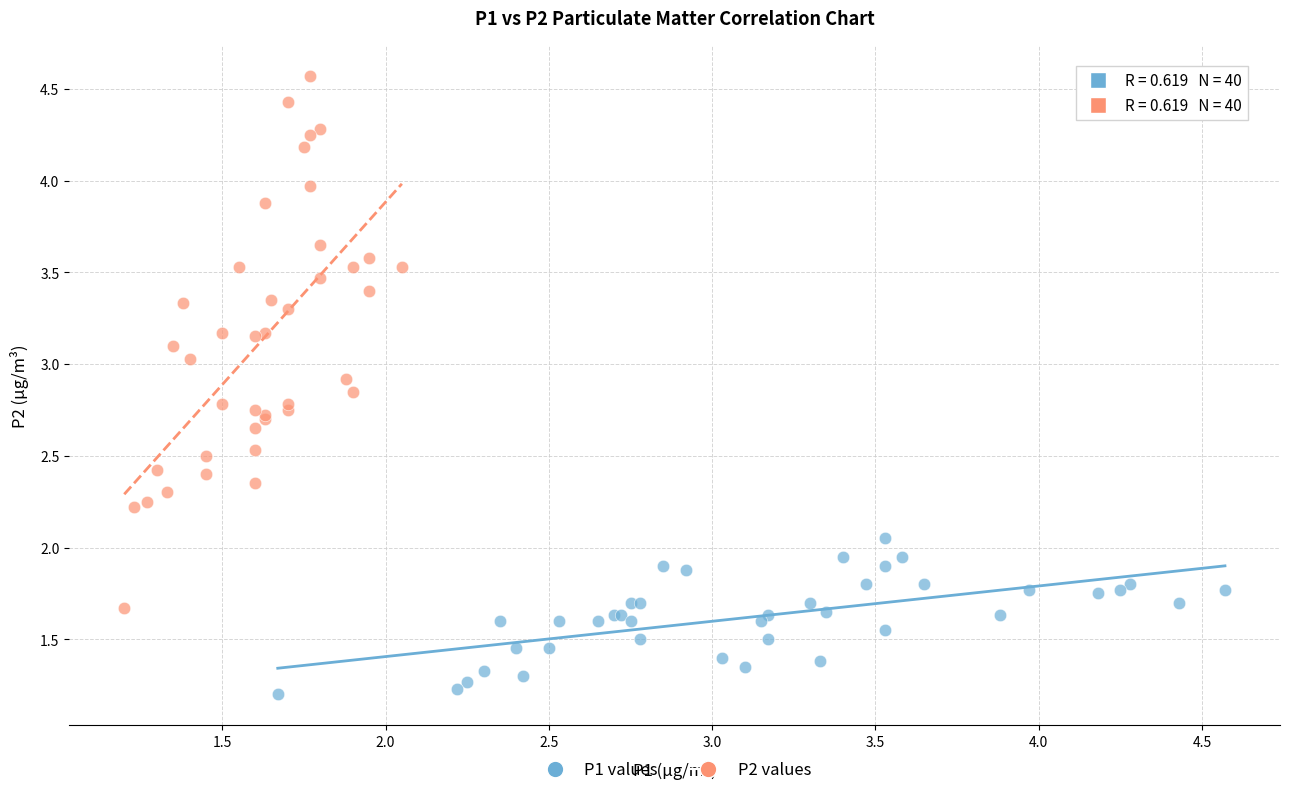

What are all the series names shown in the legend?

P1 values, P2 values